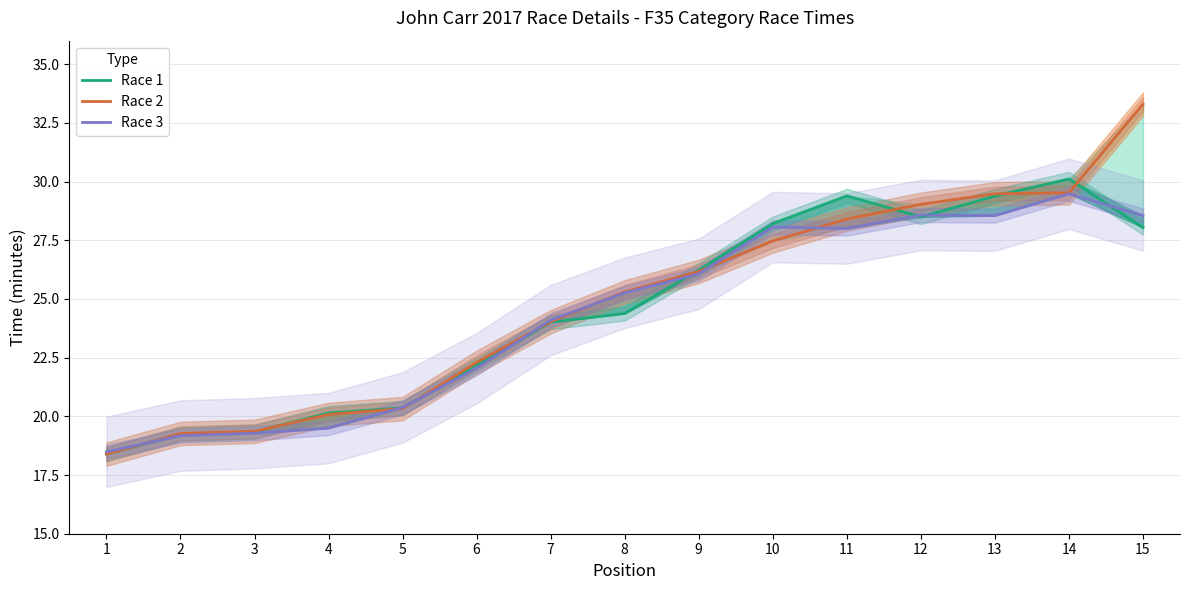

Where is the first local minimum for Race 3?

11